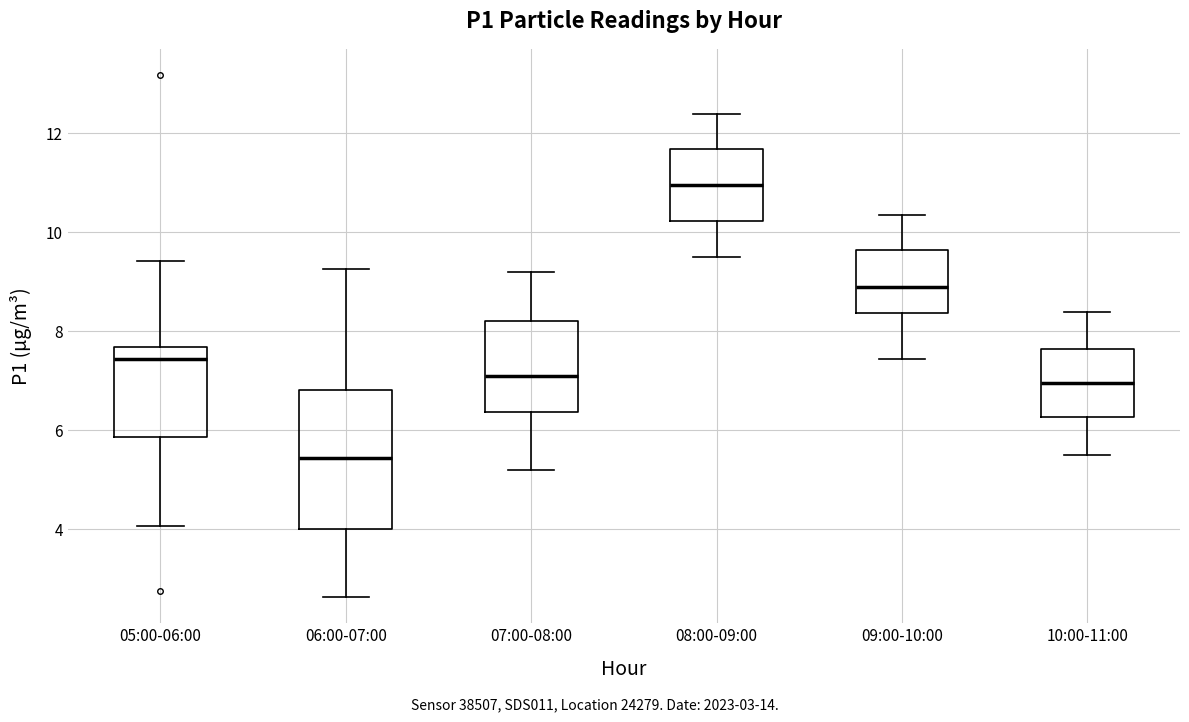

Reading left to right, transcribe this box plot: for each box, give where its median line is, the range the box spans, and where its two whiskers end, as read against the y-axis. The values are not printed on the chart, so give them approximately, as read against the axis.

05:00-06:00: median 7.4, box 5.8 to 7.6, whiskers 4.0 to 9.4
06:00-07:00: median 5.4, box 4.0 to 6.8, whiskers 2.6 to 9.2
07:00-08:00: median 7.2, box 6.4 to 8.2, whiskers 5.2 to 9.2
08:00-09:00: median 11.0, box 10.2 to 11.6, whiskers 9.6 to 12.4
09:00-10:00: median 9.0, box 8.4 to 9.6, whiskers 7.4 to 10.4
10:00-11:00: median 7.0, box 6.2 to 7.6, whiskers 5.6 to 8.4